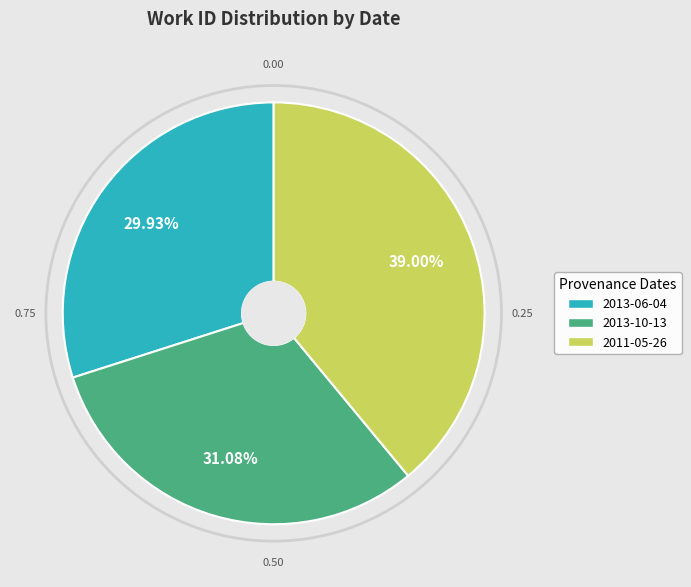

What is the ratio of the value at 2011-05-26 to the value at 2013-10-13?

1.3